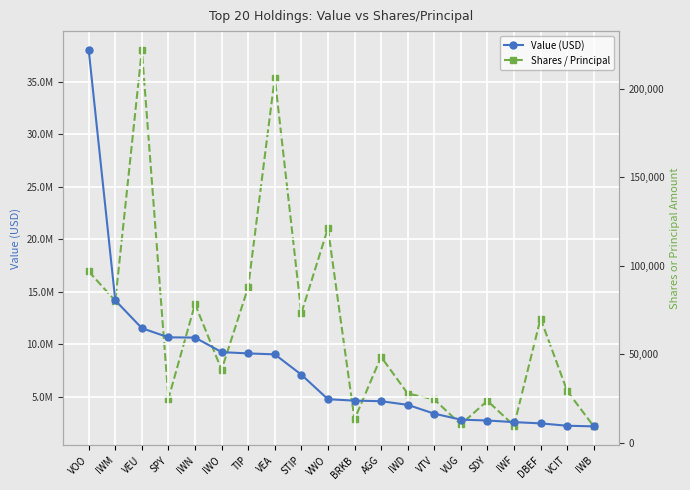

The value of Shares / Principal at IWB is 9220. True or false?

True